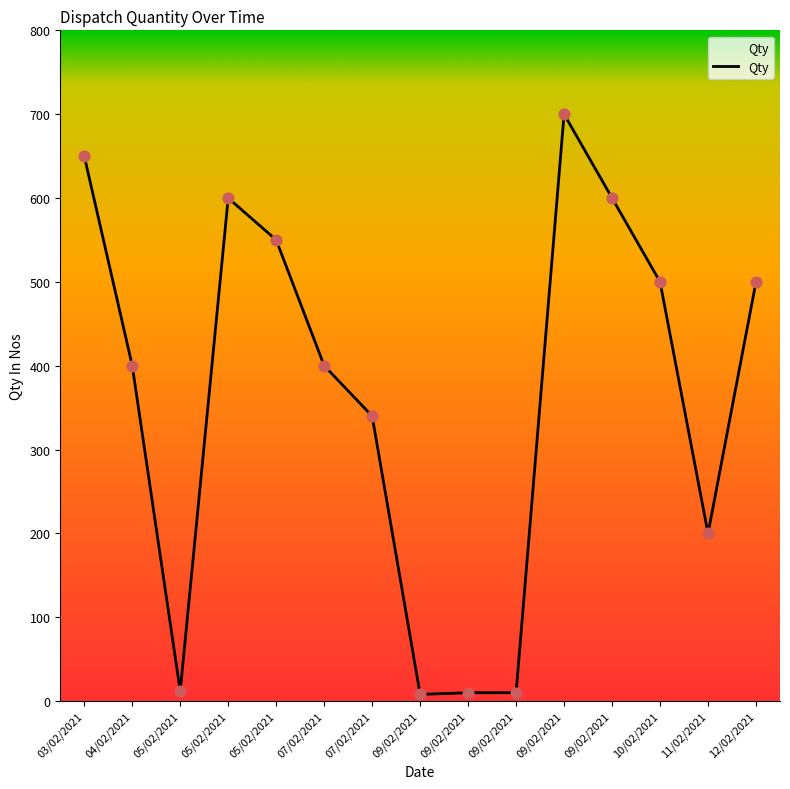

What is the change in value from 04/02/2021 to 07/02/2021?

-60